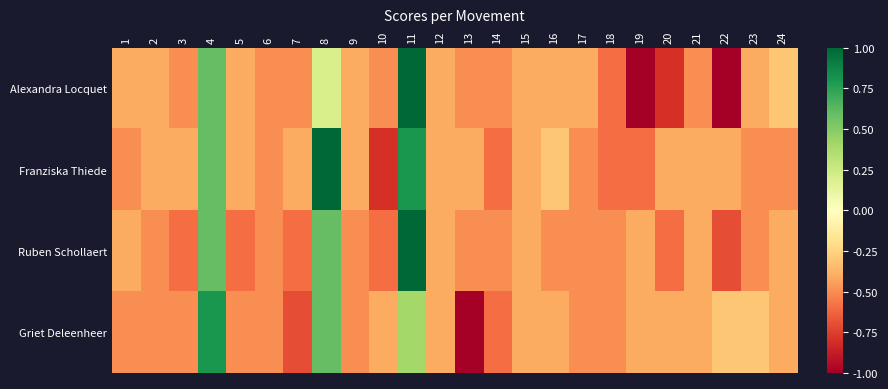

Which has a higher value, 23 or 9?

23